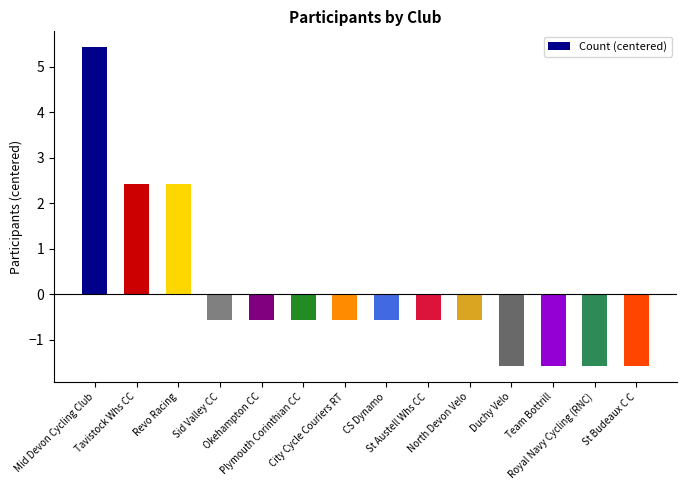

Which label corresponds to the largest value in the chart?

Mid Devon Cycling Club